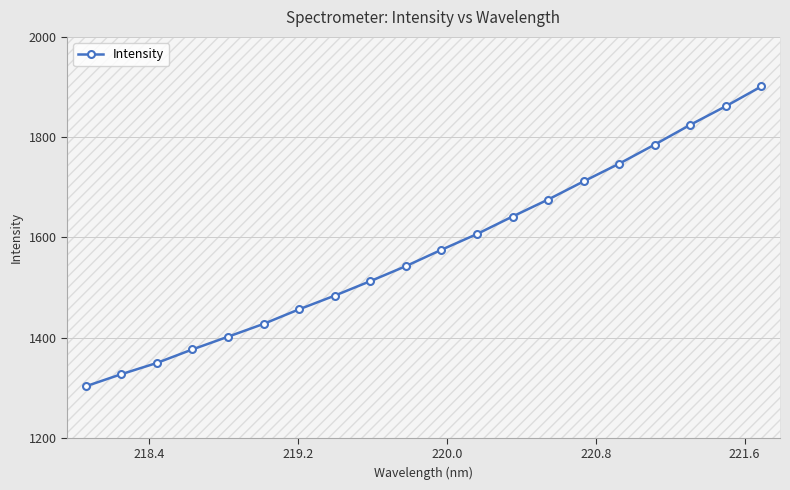

Does the chart have visible grid lines?

Yes